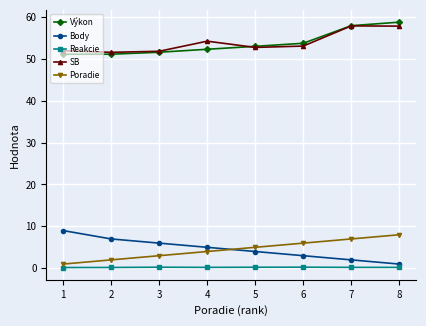

How many data points in SB are less than 53?

4